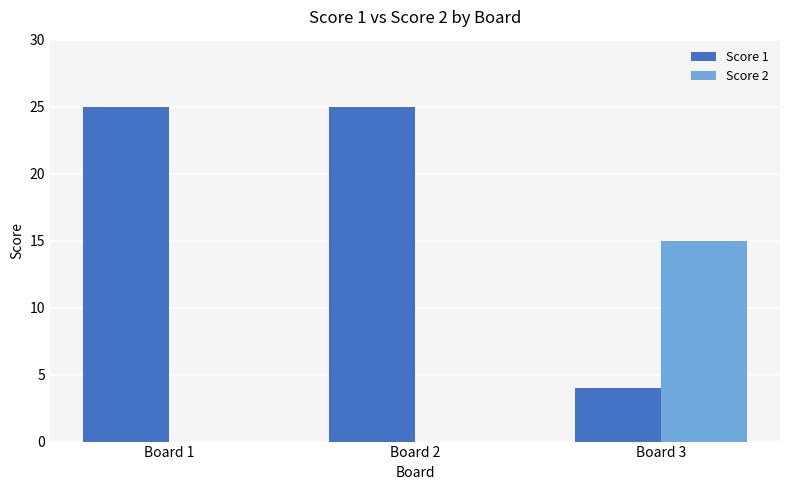

What is the total value across all series at Board 2?

25